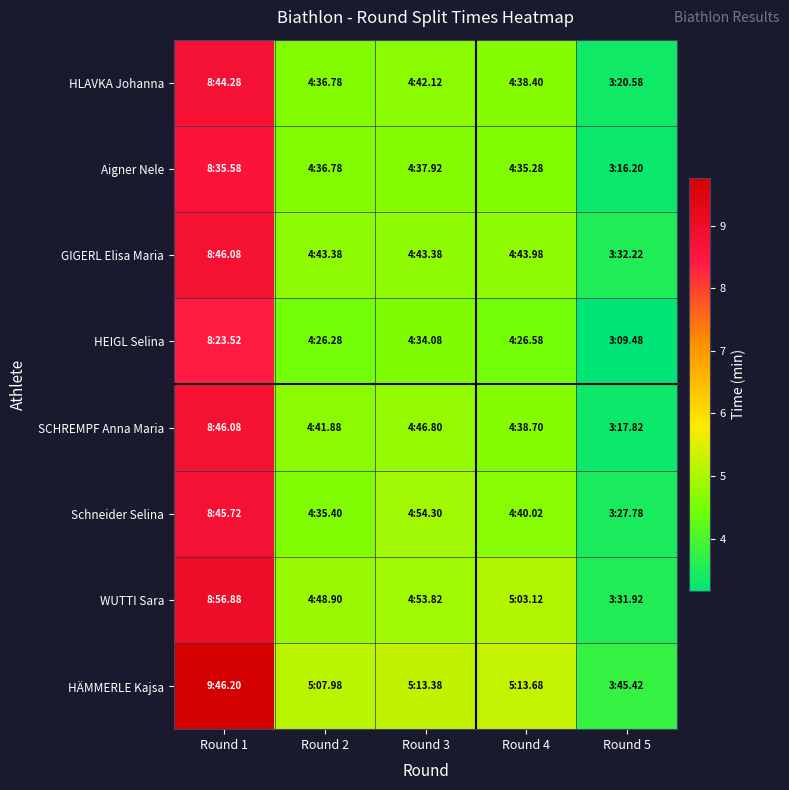

Reading right to left, transcribe all the data shown in this chart.

HLAVKA Johanna: Round 5=3.3	Round 4=4.6	Round 3=4.7	Round 2=4.6	Round 1=8.7
Aigner Nele: Round 5=3.3	Round 4=4.6	Round 3=4.6	Round 2=4.6	Round 1=8.6
GIGERL Elisa Maria: Round 5=3.5	Round 4=4.7	Round 3=4.7	Round 2=4.7	Round 1=8.8
HEIGL Selina: Round 5=3.2	Round 4=4.4	Round 3=4.6	Round 2=4.4	Round 1=8.4
SCHREMPF Anna Maria: Round 5=3.3	Round 4=4.6	Round 3=4.8	Round 2=4.7	Round 1=8.8
Schneider Selina: Round 5=3.5	Round 4=4.7	Round 3=4.9	Round 2=4.6	Round 1=8.8
WUTTI Sara: Round 5=3.5	Round 4=5.1	Round 3=4.9	Round 2=4.8	Round 1=8.9
HÄMMERLE Kajsa: Round 5=3.8	Round 4=5.2	Round 3=5.2	Round 2=5.1	Round 1=9.8